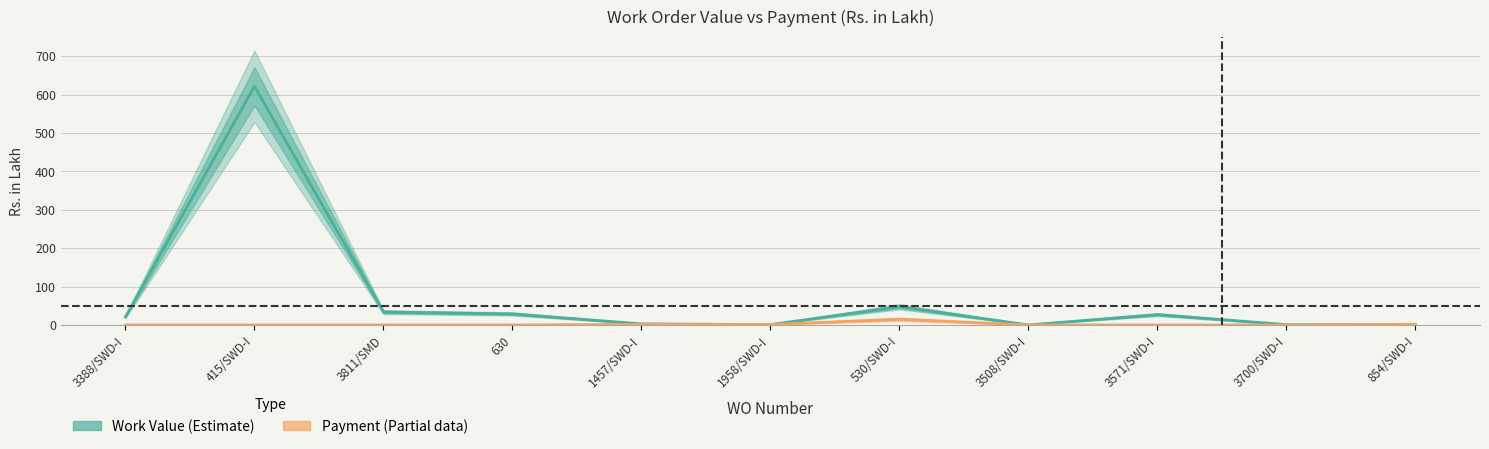

At which label does Payment (Partial) reach its peak?

530/SWD-I